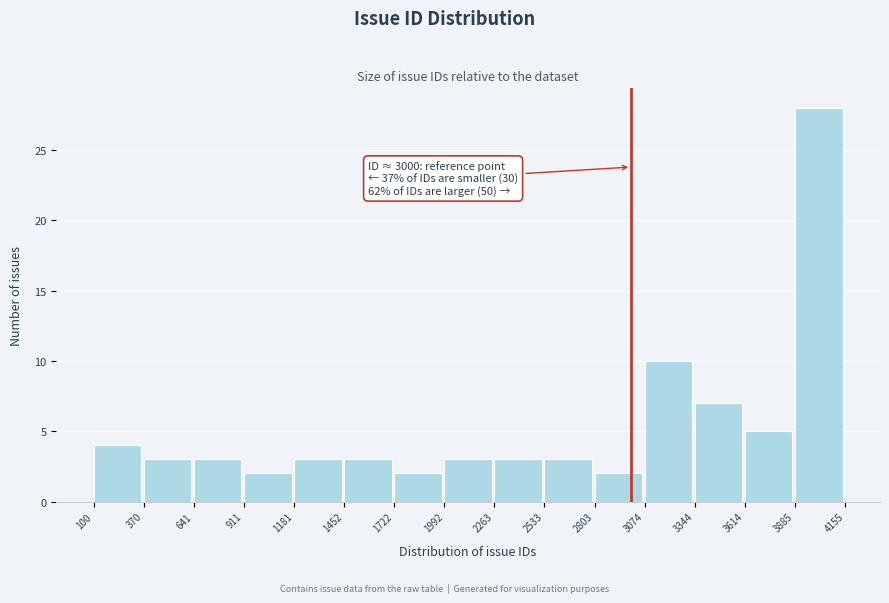

Which range on the x-axis has the tallest bar?

3885 to 4155